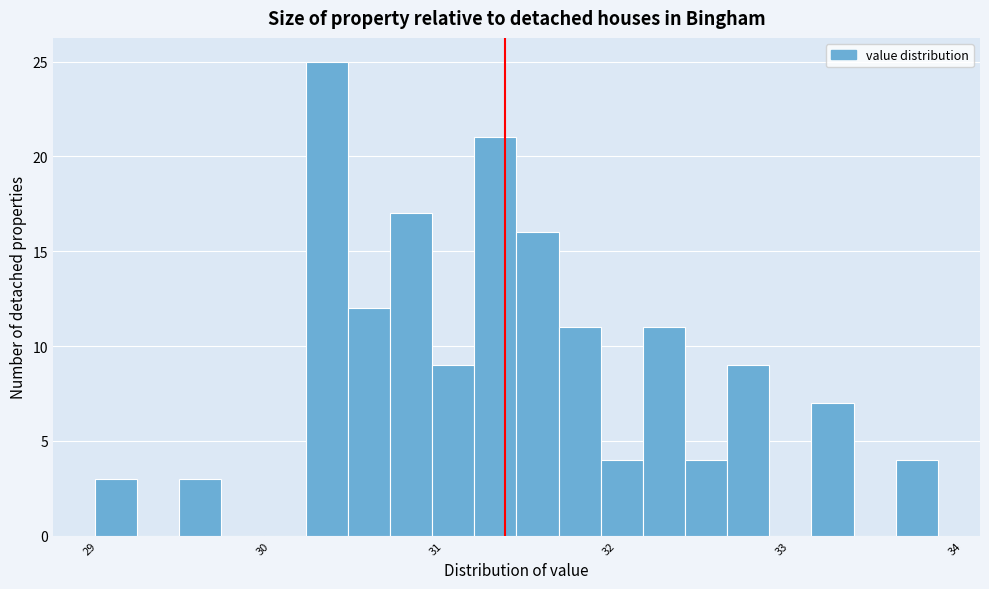

Read against the x-axis, roughly where is the centre of the tallest bar?

30.4